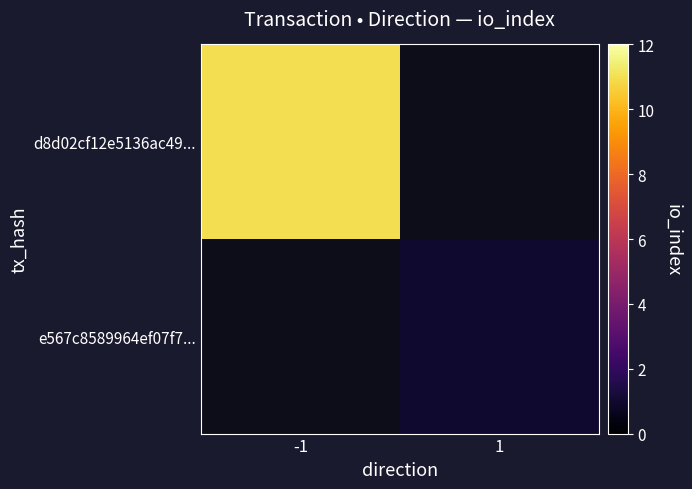

How many positive values does the e567c8589964ef07f7... series have?

1